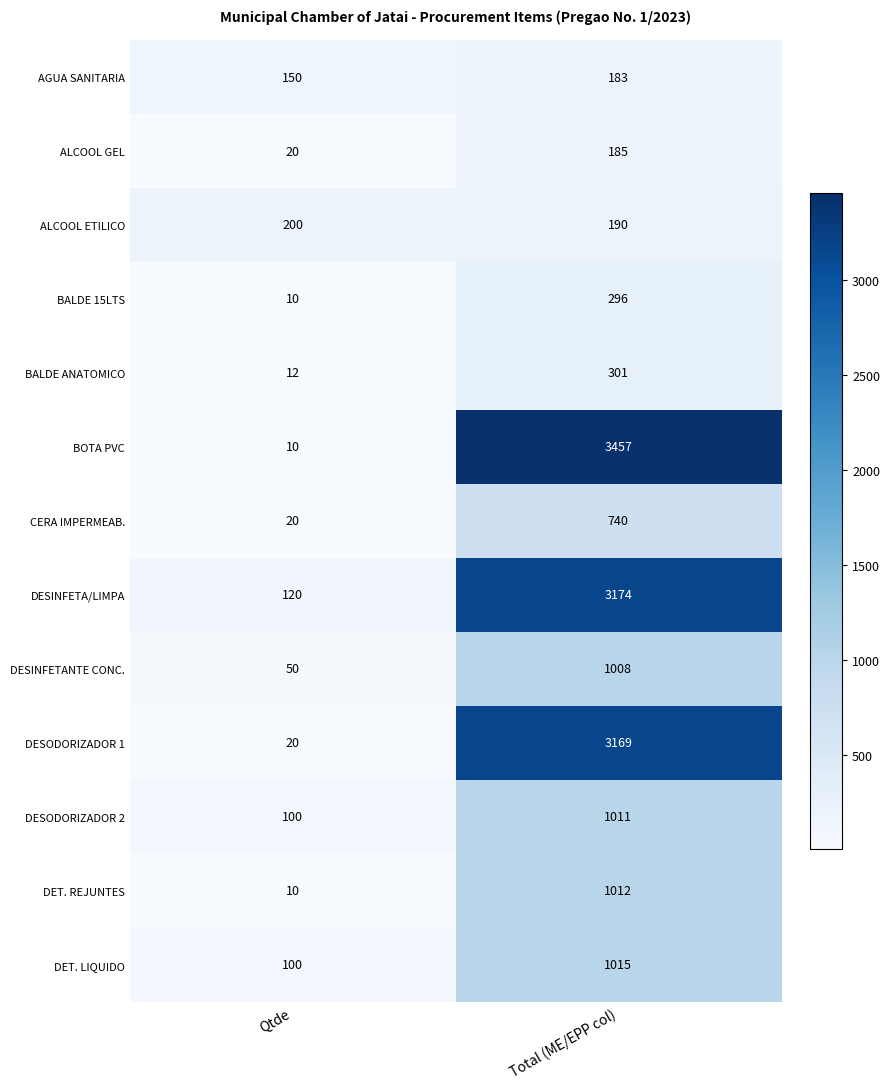

Which series changed the most between Qtde and Total (ME/EPP col)?

BOTA PVC